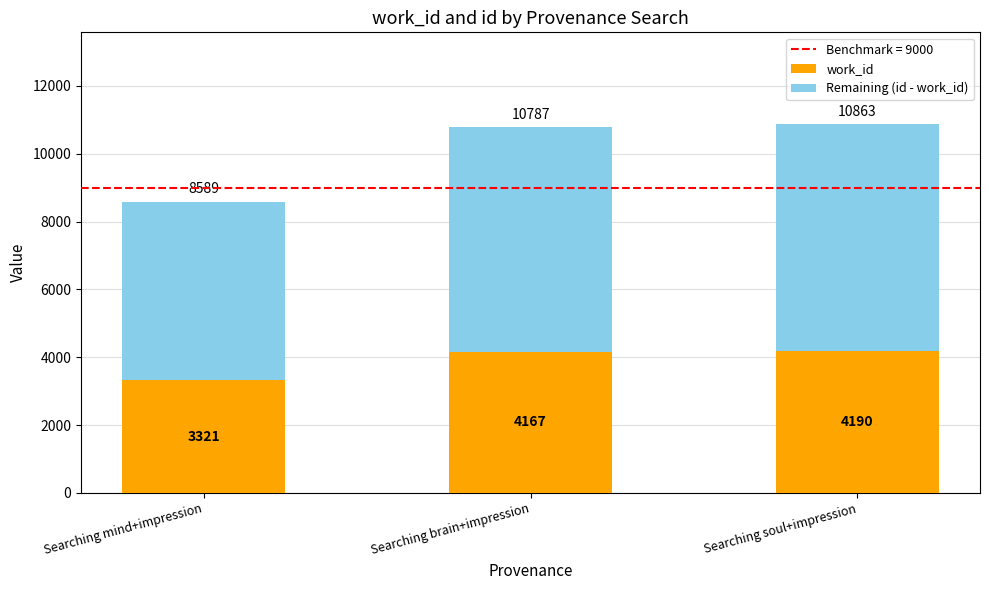

Where is work_id nearest to the value 3755?

Searching brain+impression